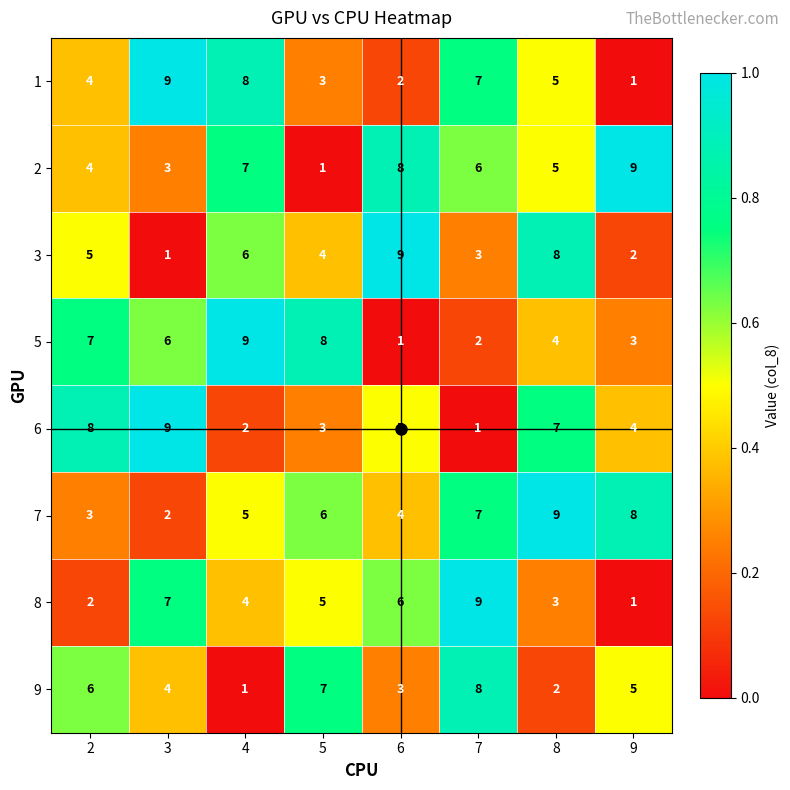

List the labels in order of 8 value, largest first.

7, 3, 6, 5, 4, 8, 2, 9